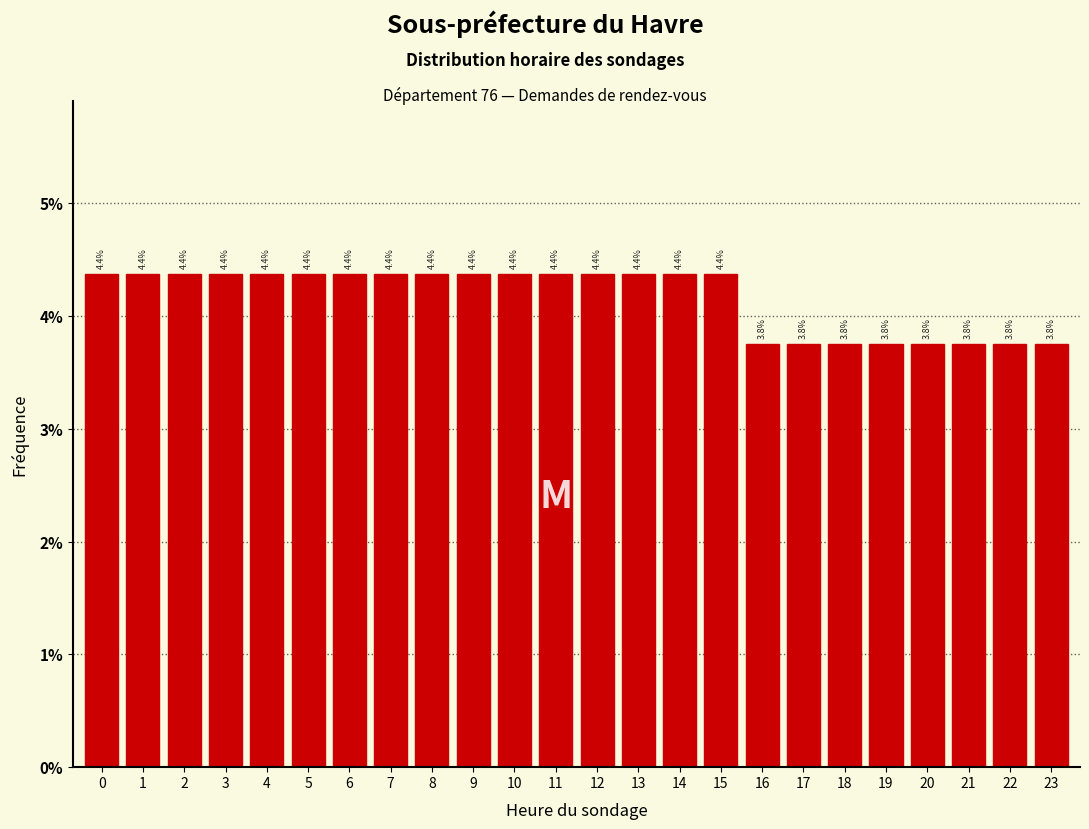

Reading left to right, what are all the values shown in this chart?

0=4.4	1=4.4	2=4.4	3=4.4	4=4.4	5=4.4	6=4.4	7=4.4	8=4.4	9=4.4	10=4.4	11=4.4	12=4.4	13=4.4	14=4.4	15=4.4	16=3.8	17=3.8	18=3.8	19=3.8	20=3.8	21=3.8	22=3.8	23=3.8